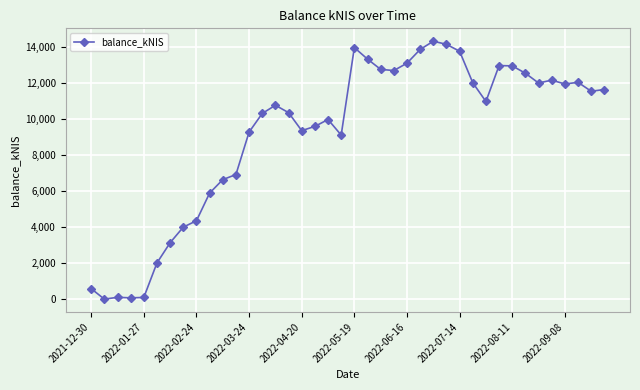

True or false: there are more than 1 points higher than both neighbors.

True